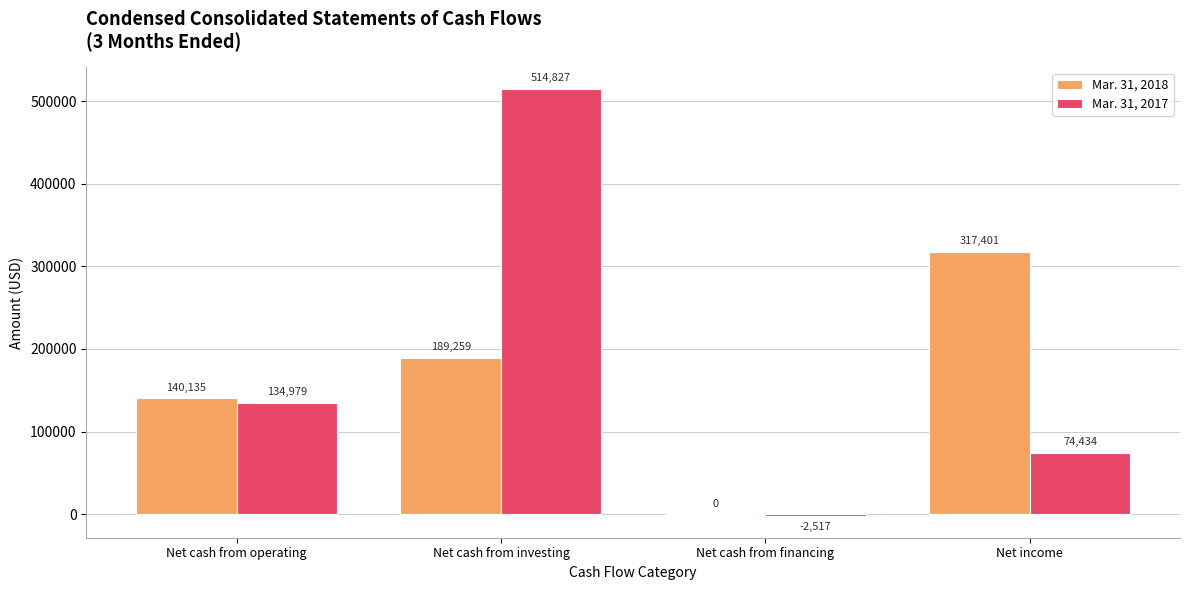

Which series changed the most between Net cash from investing and Net income?

Mar. 31, 2017